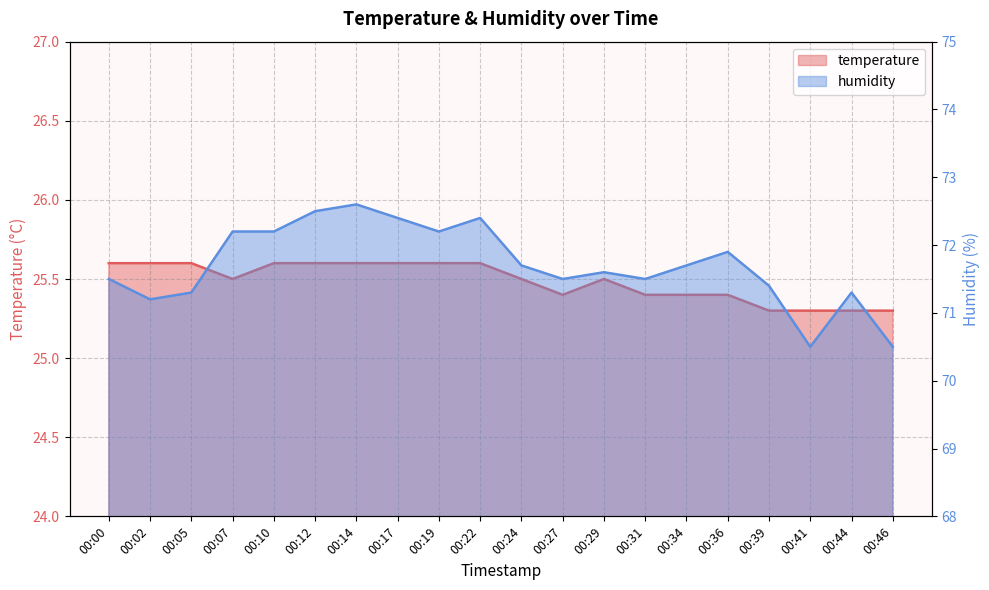

Which series changed the most between 00:10 and 00:29?

humidity